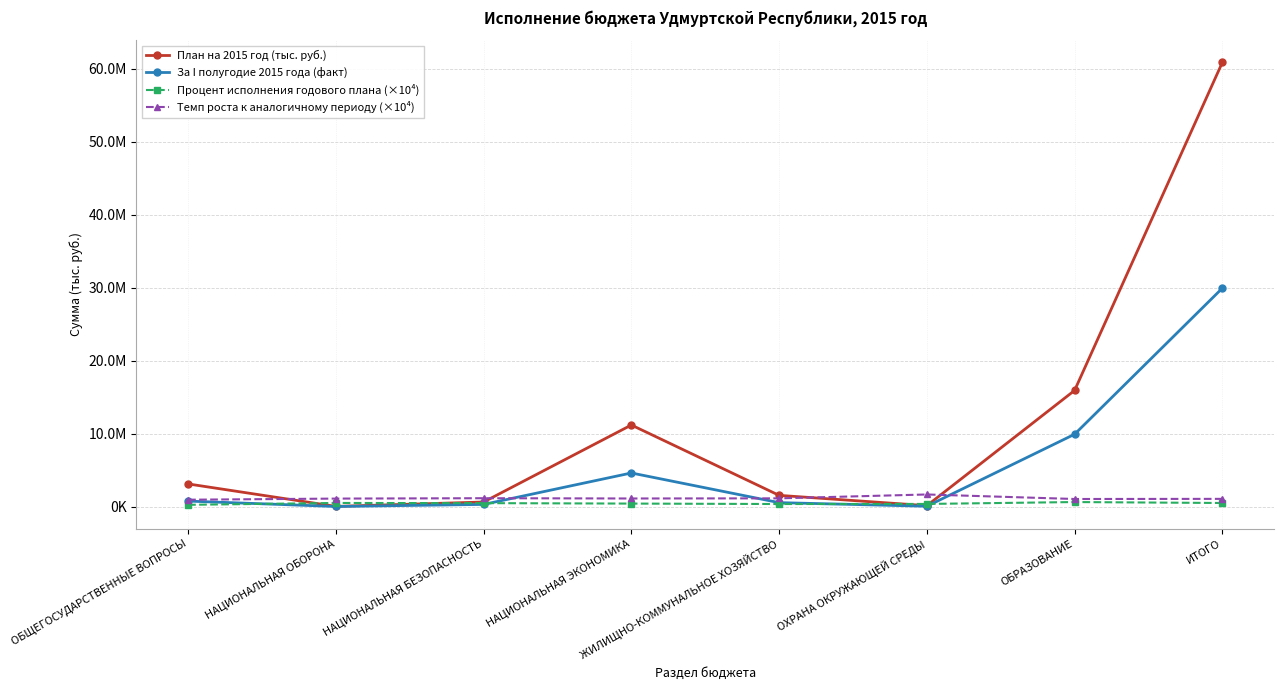

How many intersections are there between За I полугодие 2015 года (факт) and Процент исполнения годового плана (×10⁴)?

4